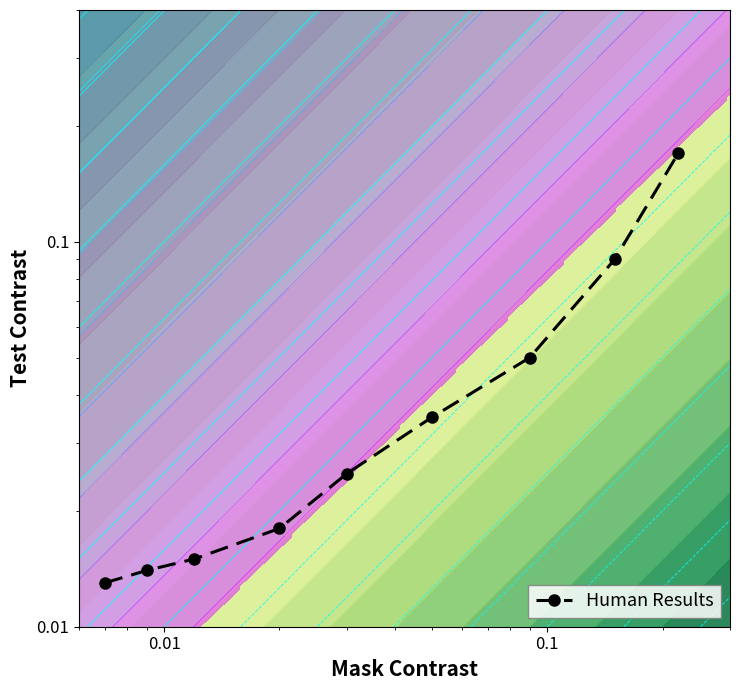

The value at 6 is 0.0. True or false?

False